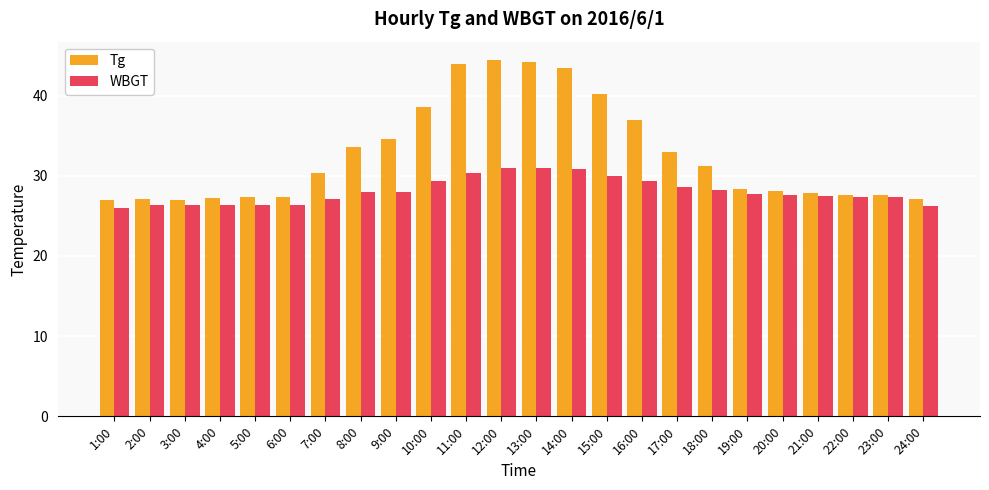

True or false: WBGT has a value of 30.4 at 11:00.

True